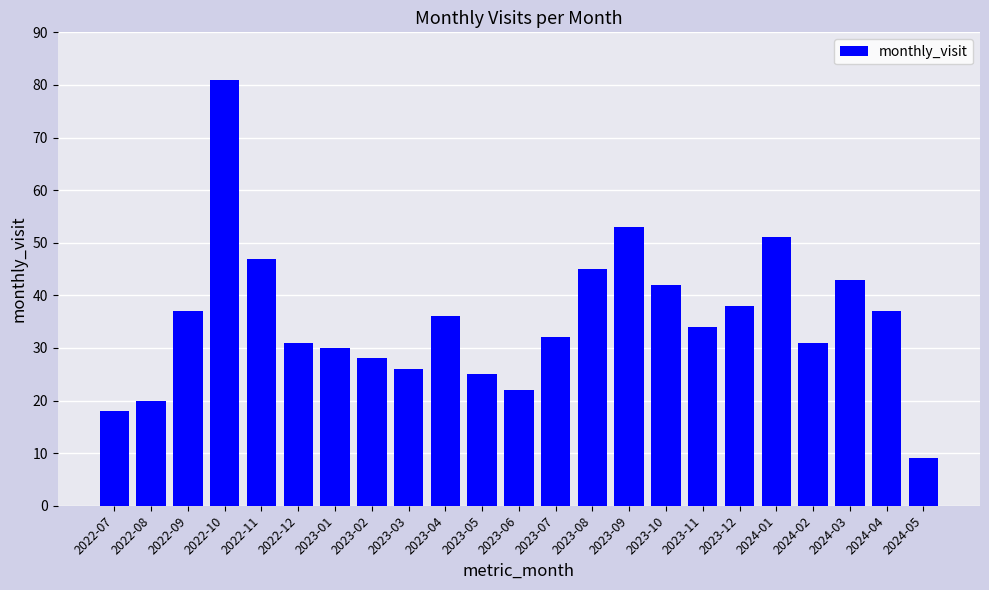

At which category does the chart reach its peak across all series?

2022-10